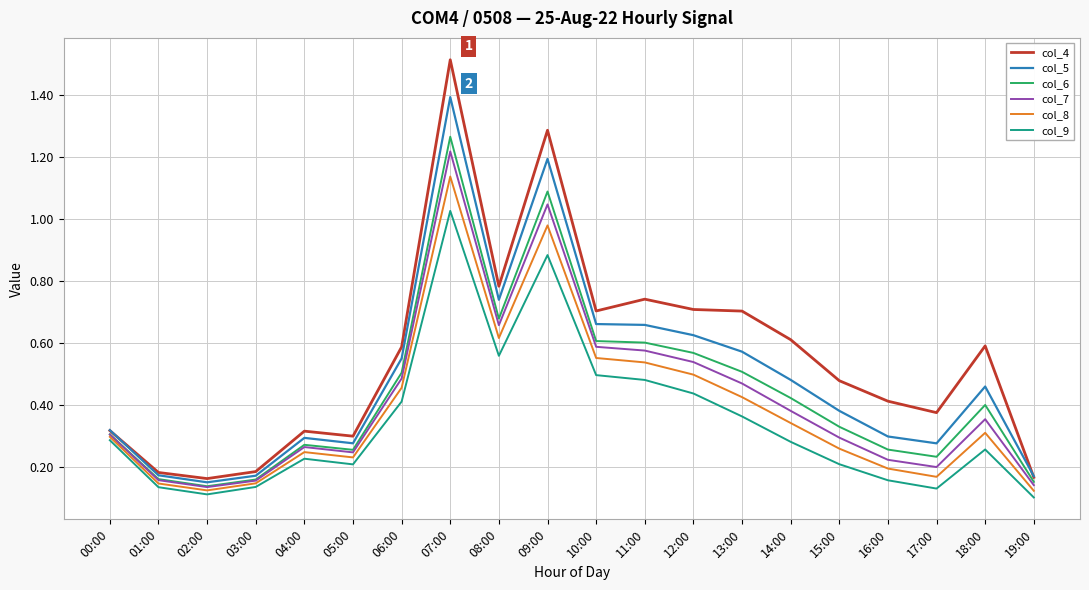

What position from the right is 18:00?

2